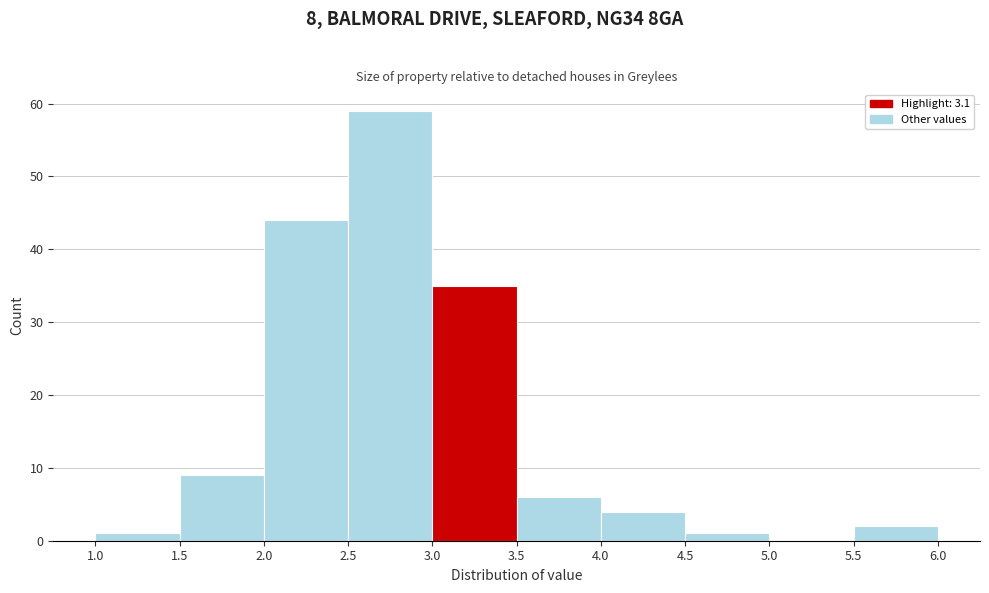

Which range on the x-axis has the tallest bar?

2.5 to 3.0